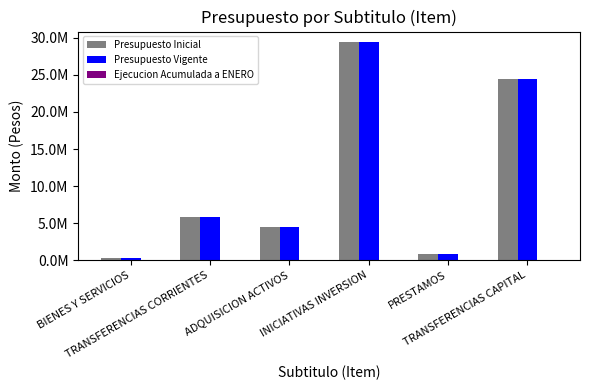

Which category has the lowest value in the Presupuesto Inicial series?

BIENES Y SERVICIOS